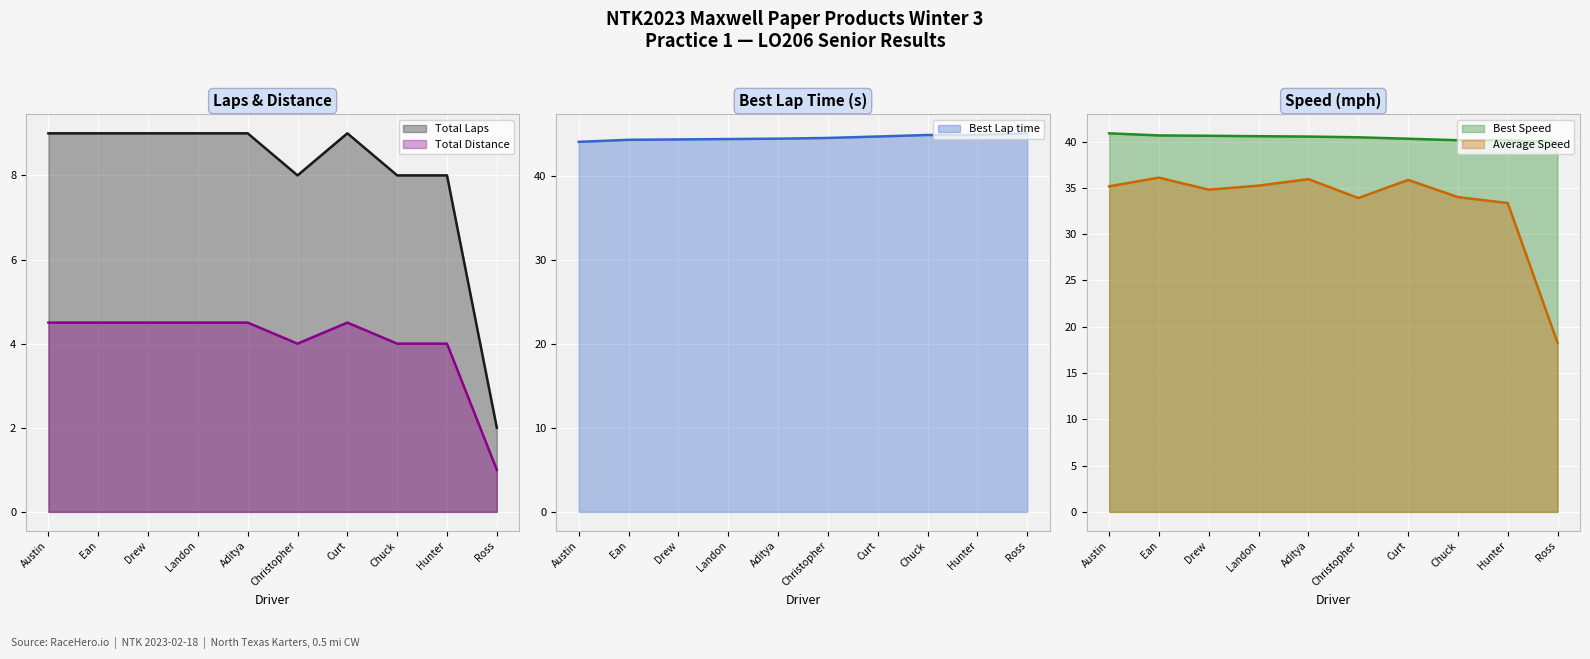

What is the minimum value for Total Laps?

2.0